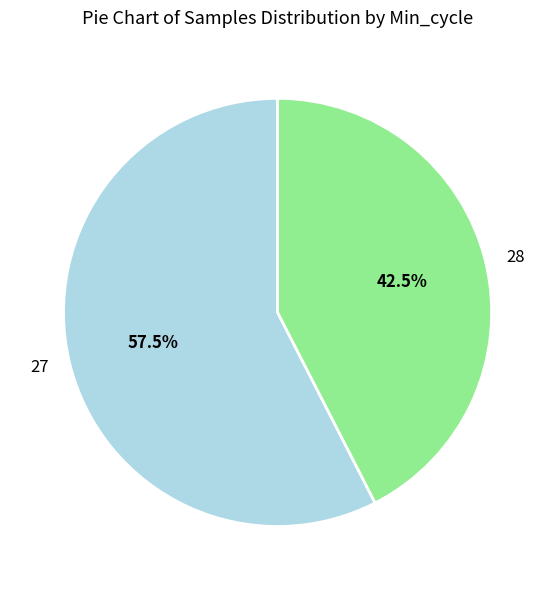

What percentage do 28 and 27 together represent?

100.0%